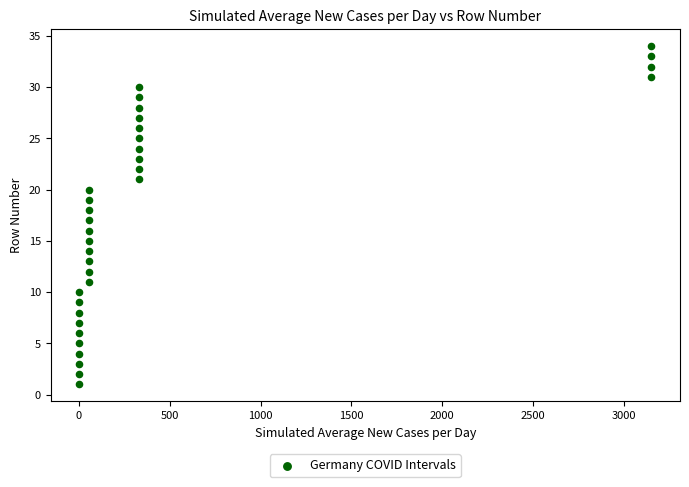

What is the range of Y values (max minus min)?

33